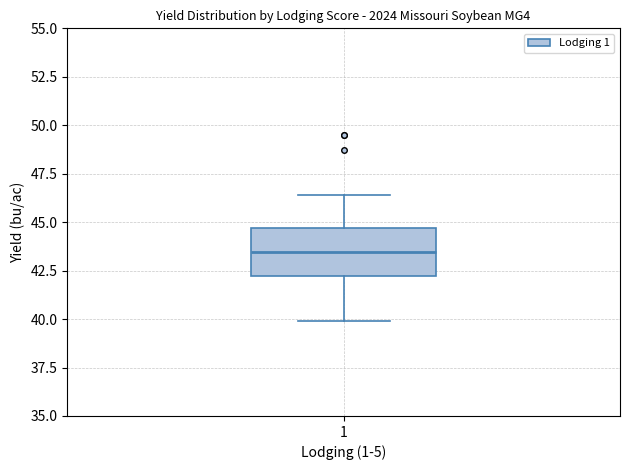

Where does the upper whisker of the box at x = 1 end on the y-axis? The values are not printed on the chart, so give them approximately, as read against the axis.

46.5